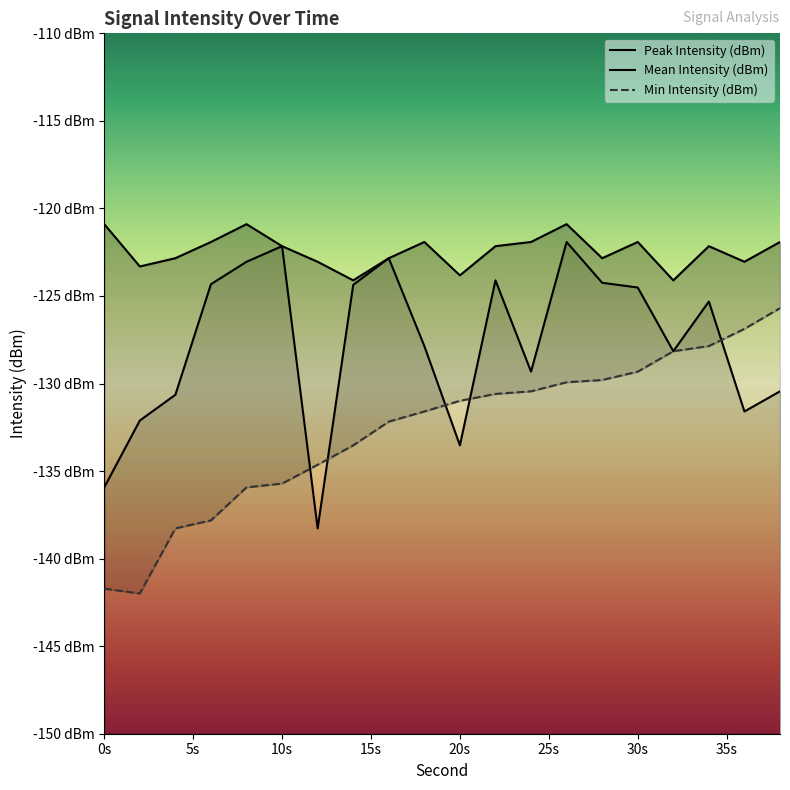

What is the difference between the highest and lowest values at 0s?

20.8